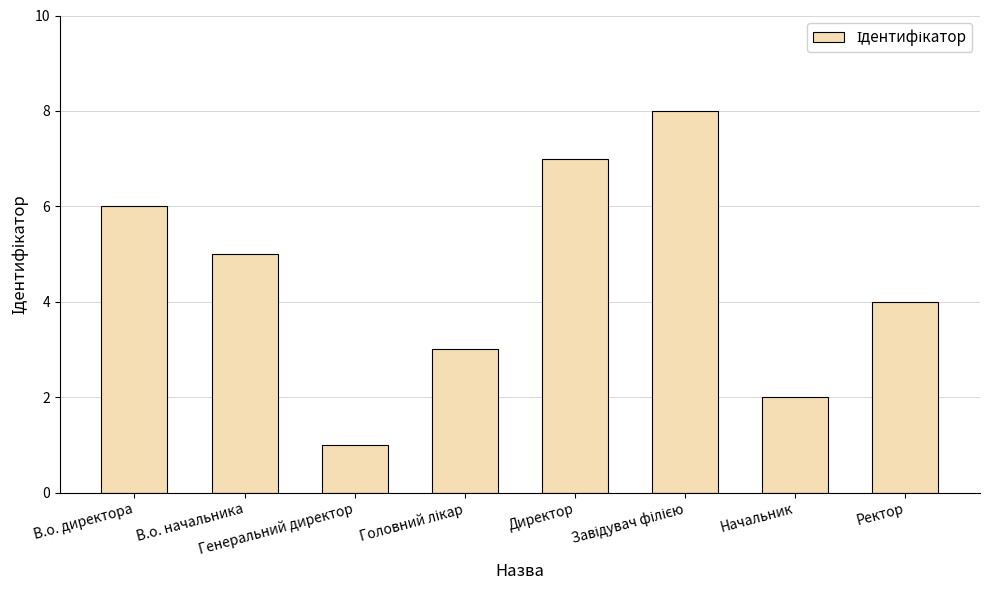

What is the difference between the maximum and second lowest values?

6